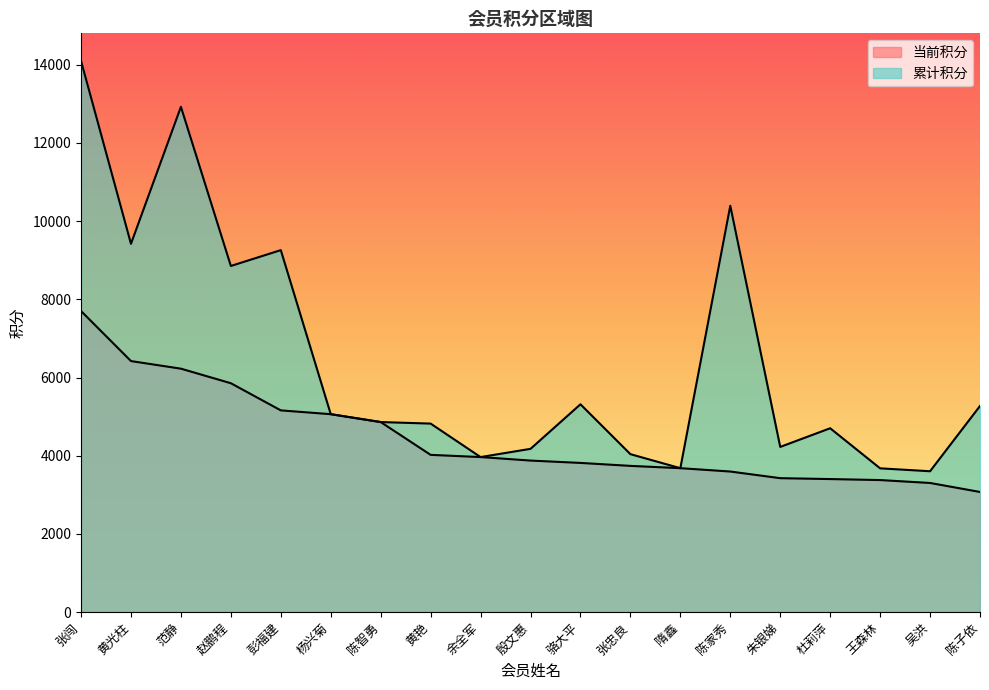

Reading left to right, transcribe all the data shown in this chart.

当前积分: 7700.6	6420.3	6225.8	5853.5	5158.7	5061.4	4860.2	4020.6	3964.3	3874.6	3814.5	3738.8	3680.0	3594.3	3424.1	3401.4	3376.0	3301.6	3071.2
累计积分: 14100.5	9420.3	12925.8	8853.5	9258.7	5061.4	4860.2	4820.6	3964.3	4174.6	5314.5	4038.8	3680.0	10394.3	4224.1	4701.4	3676.0	3601.6	5271.2